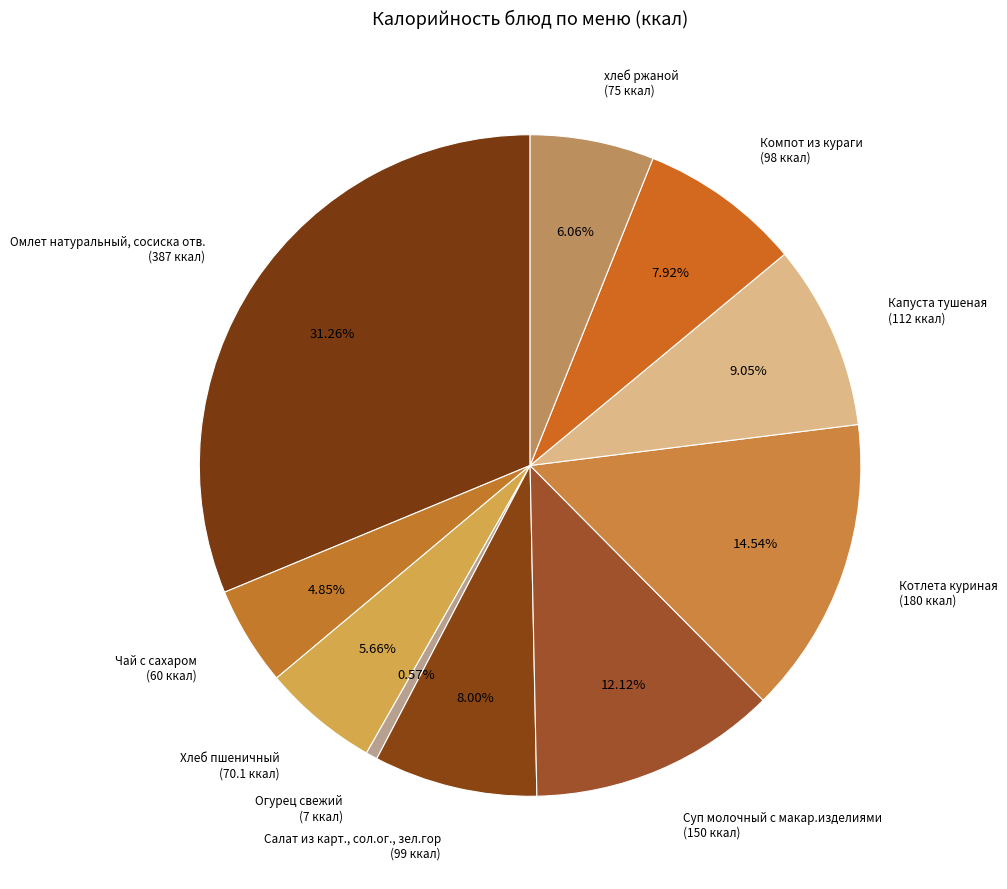

True or false: Котлета куриная accounts for 15% of the total.

True